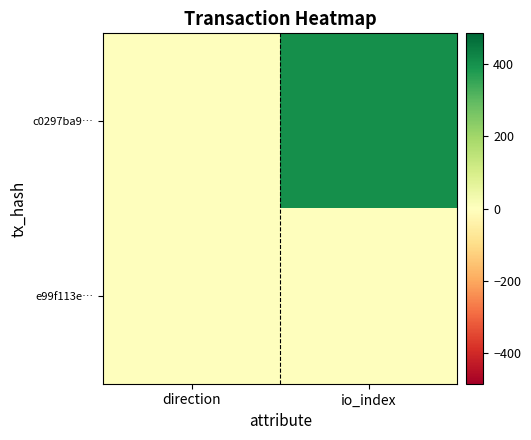

At how many categories does at least one series exceed 90?

1